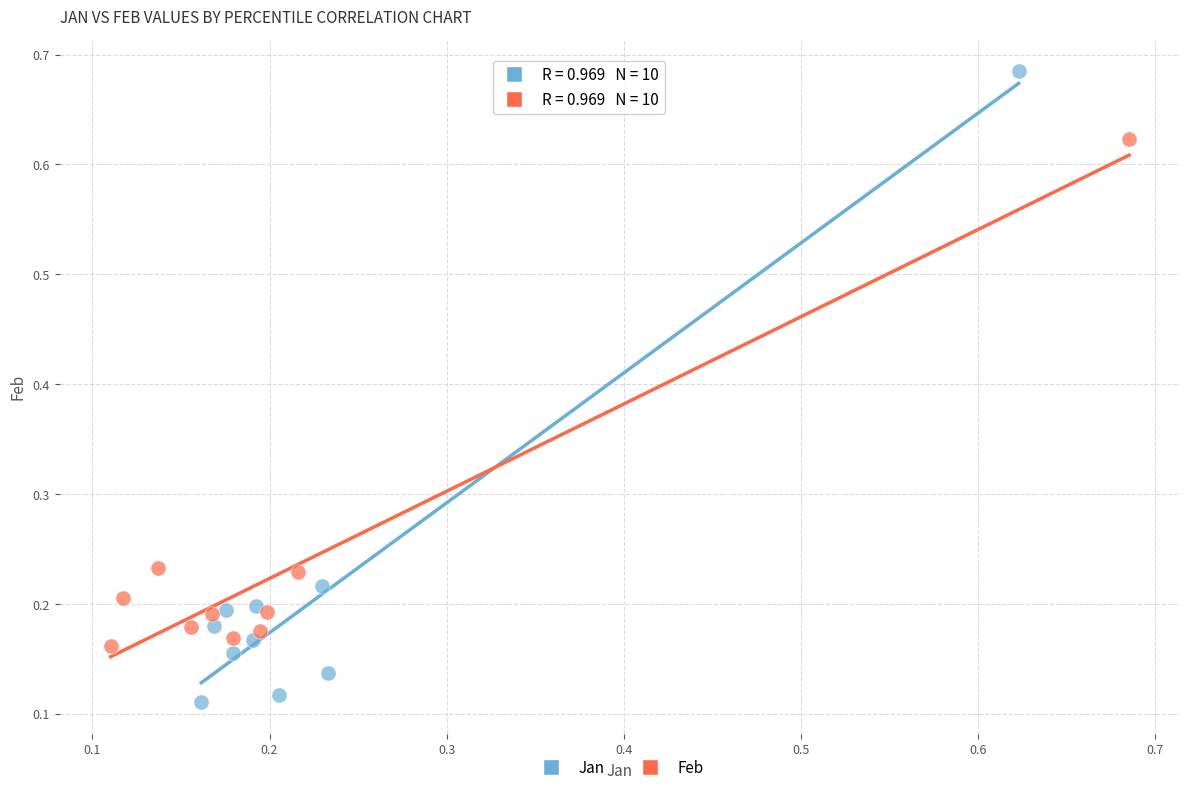

Which series contains the highest Y value?

Jan